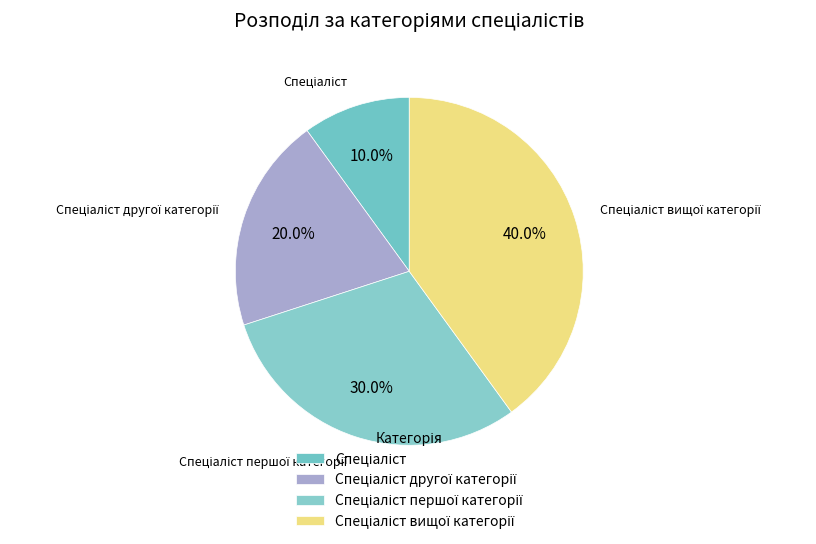

Does any single category account for the majority?

No